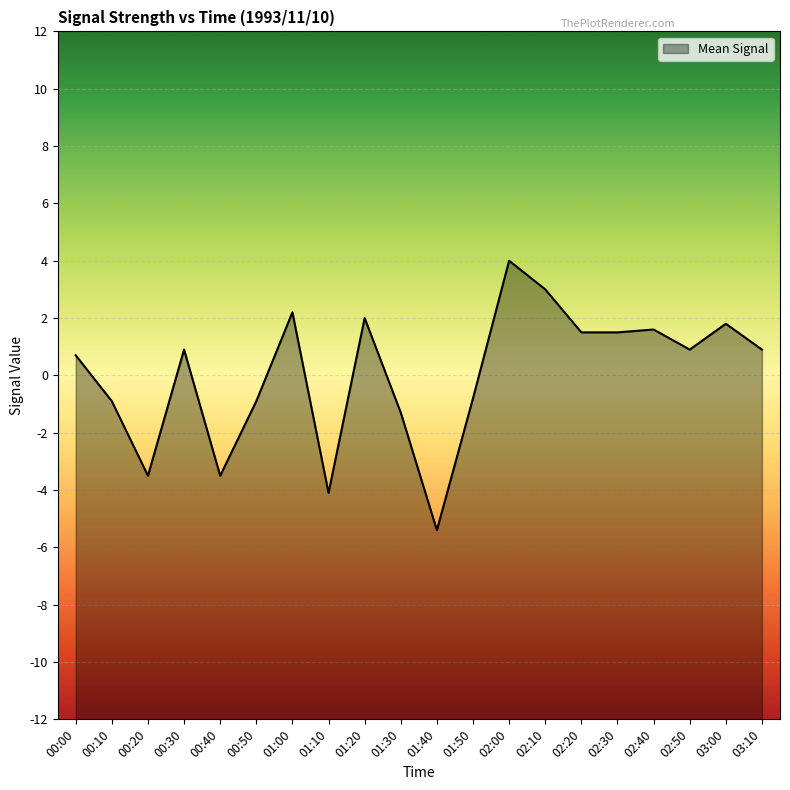

True or false: the data has more than 1 interior local peaks.

True